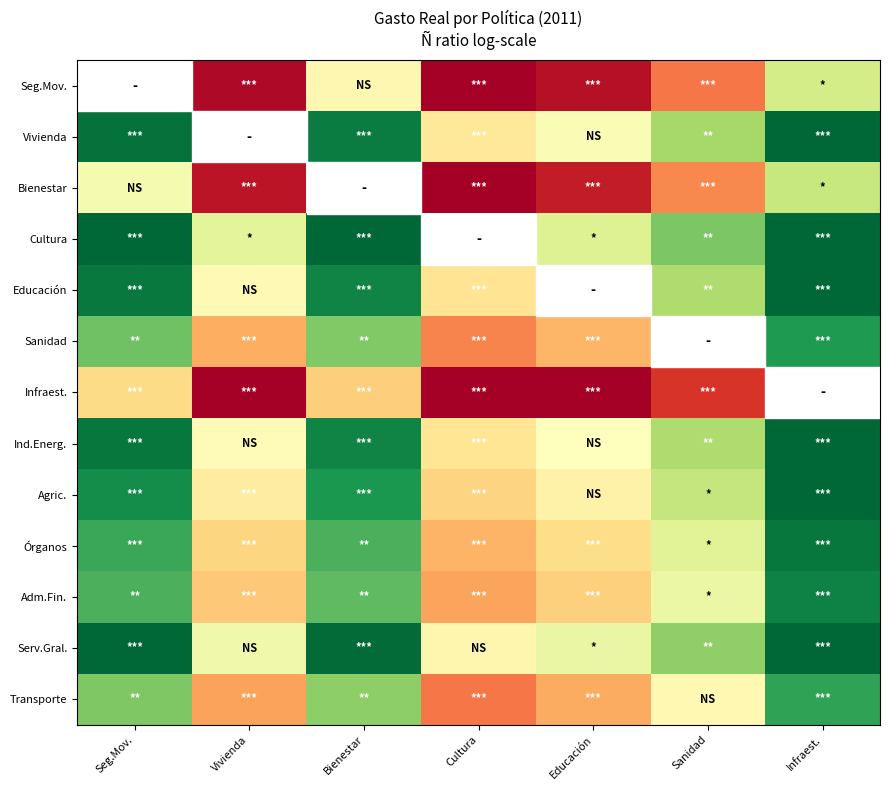

What is the spread (max minus min) of values at Sanidad?

3.9